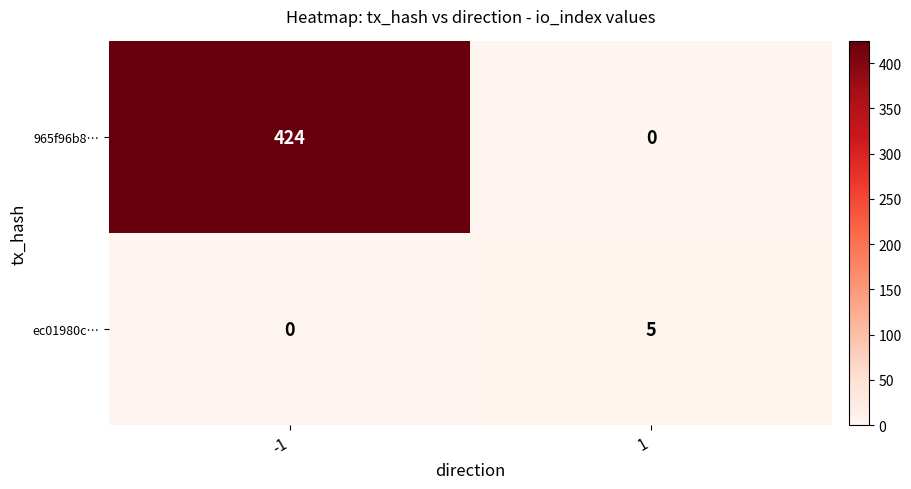

What is the spread (max minus min) of values at 1?

5